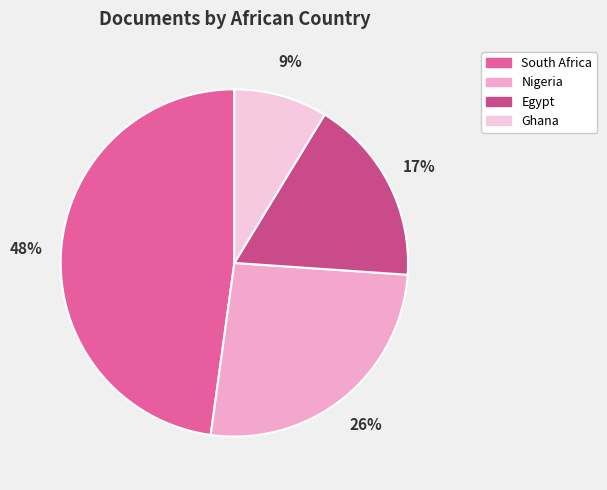

Does any single category account for the majority?

No